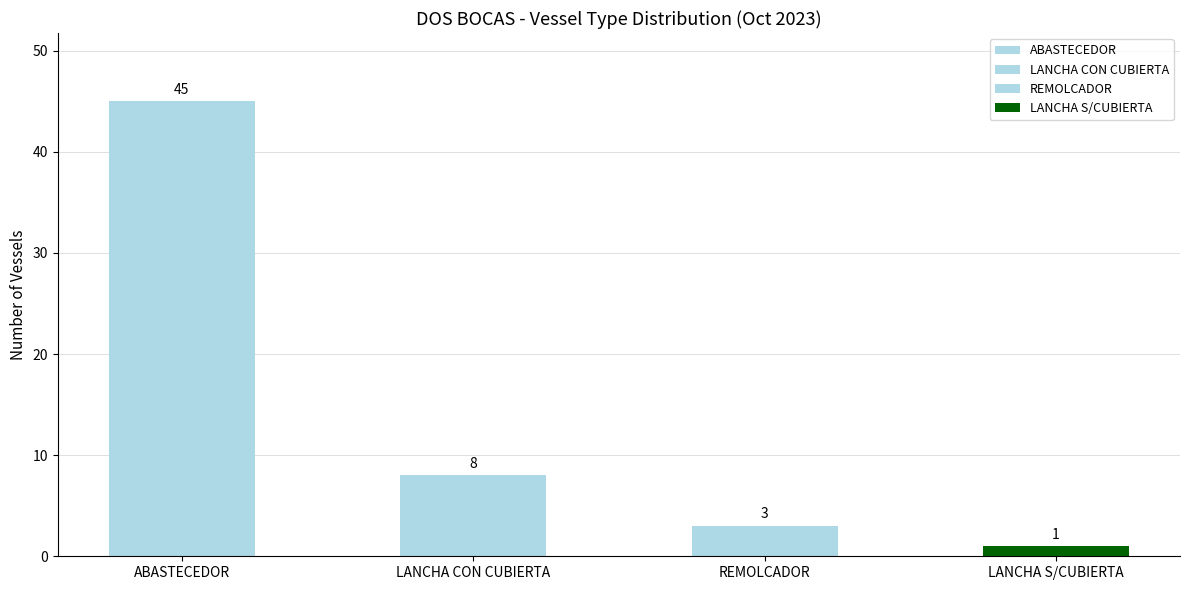

Approximately how many times larger is the value at LANCHA S/CUBIERTA compared to REMOLCADOR?

0.3